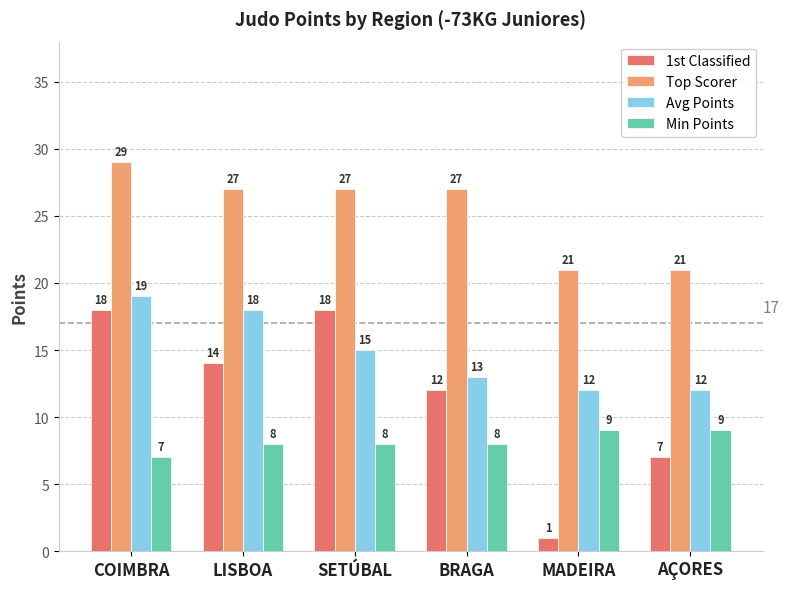

At which label is Avg Points closest to 15?

SETÚBAL